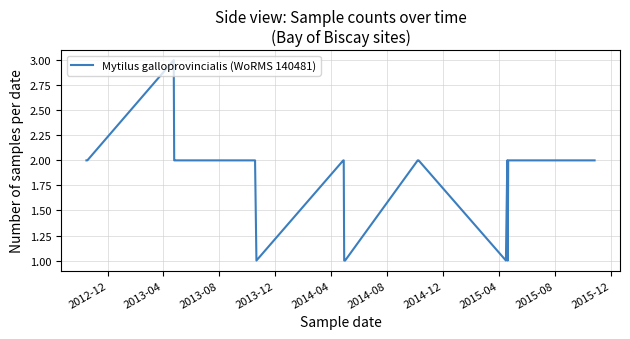

Reading left to right, what are all the values shown in this chart?

2	2	2	3	2	2	2	2	2	1	2	2	1	1	2	2	2	1	2	1	2	2